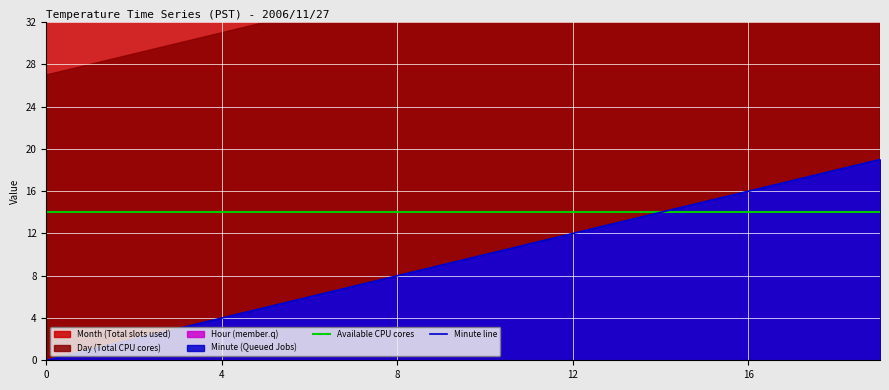

What is the highest value of the Available CPU cores series?

14